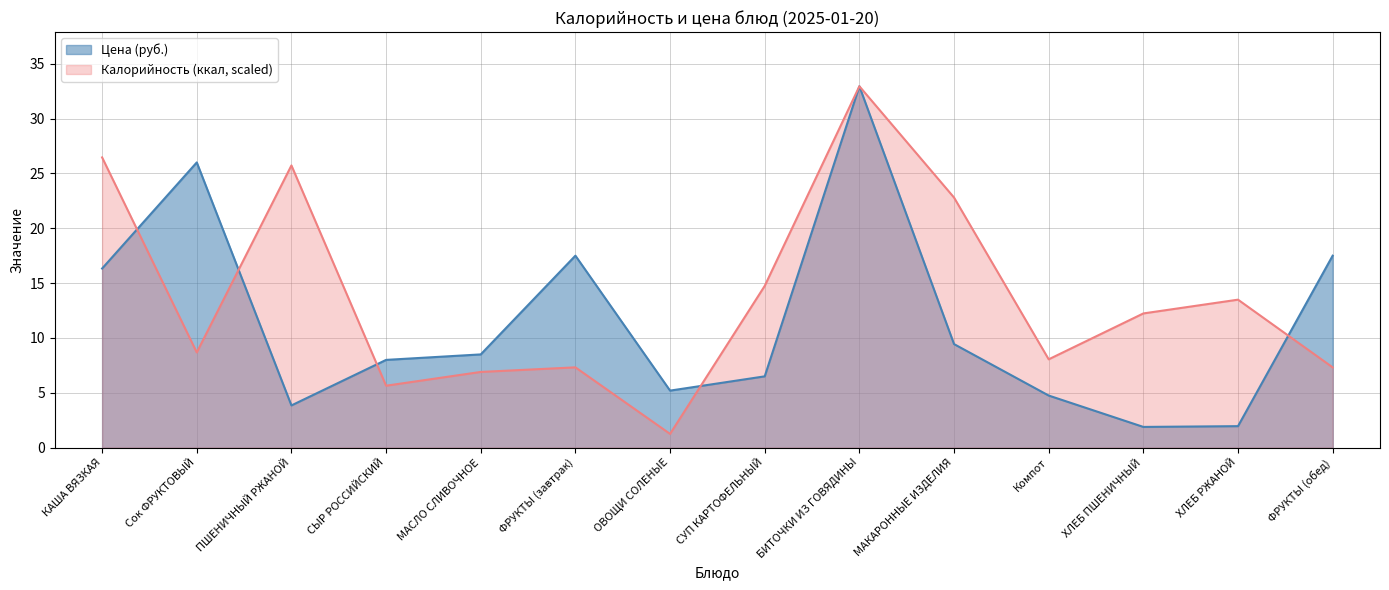

What is the approximate value of Калорийность at ХЛЕБ РЖАНОЙ?

13.5